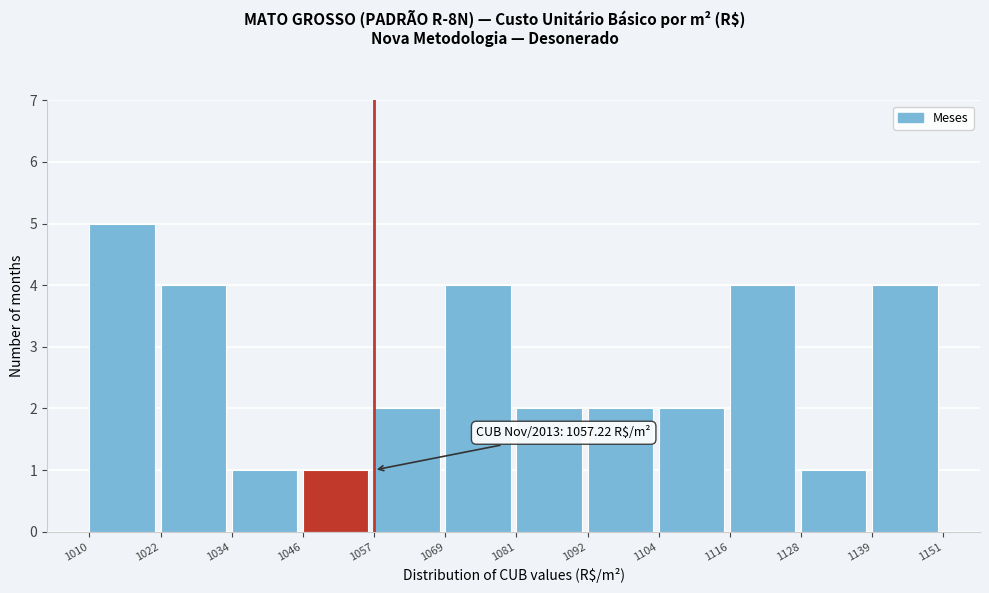

Which range on the x-axis has the tallest bar?

1010 to 1022